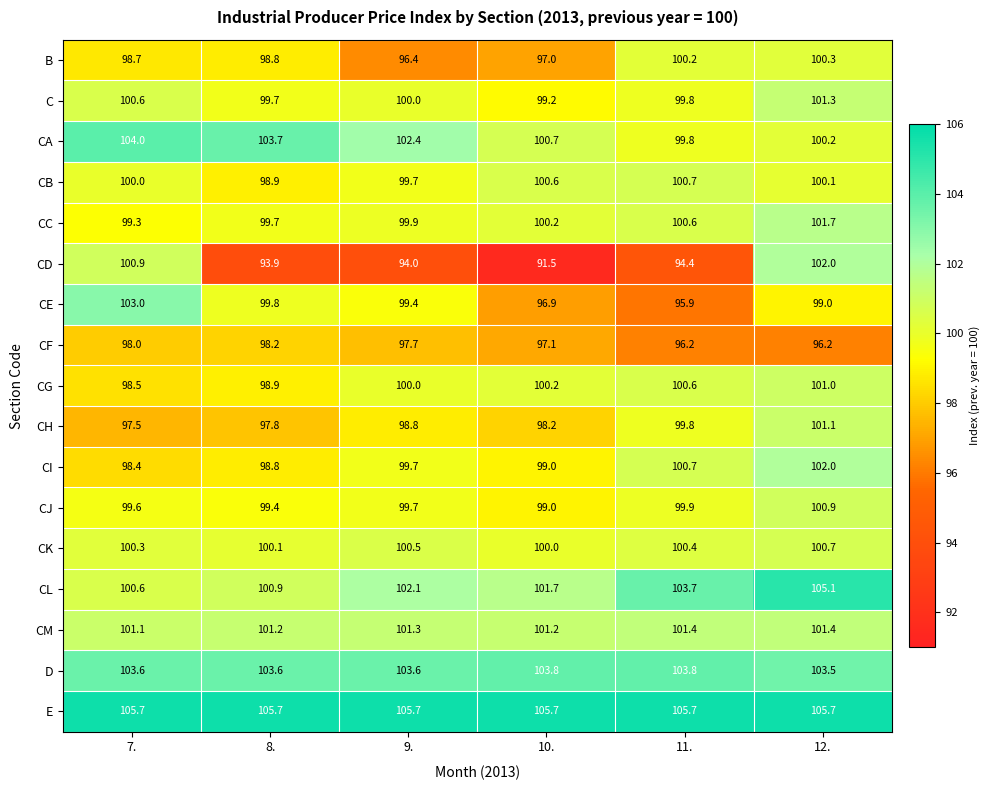

The value of CI at 12. is 137.1. True or false?

False